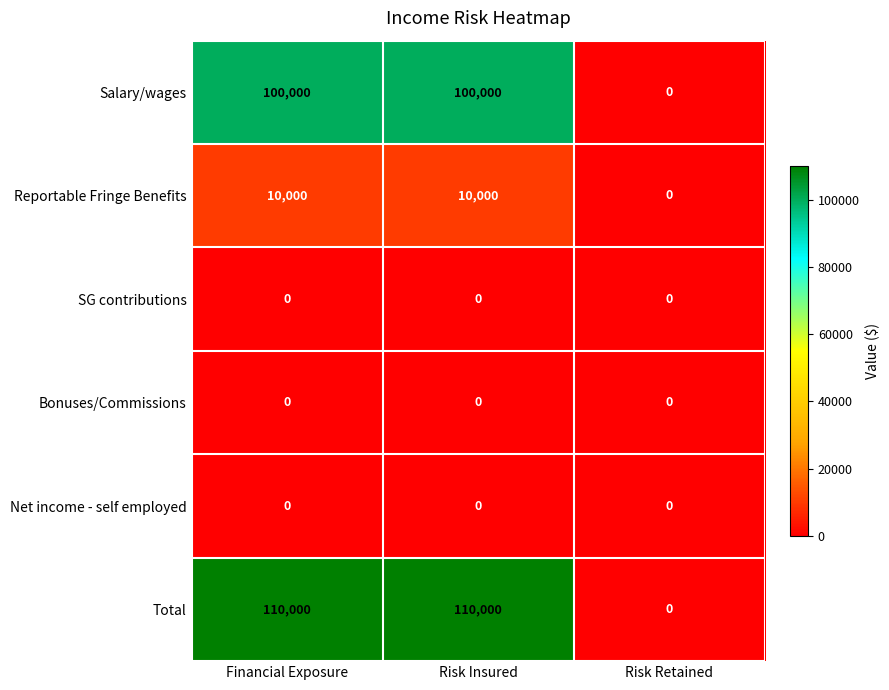

True or false: Bonuses/Commissions has a value of 0 at Risk Retained.

True